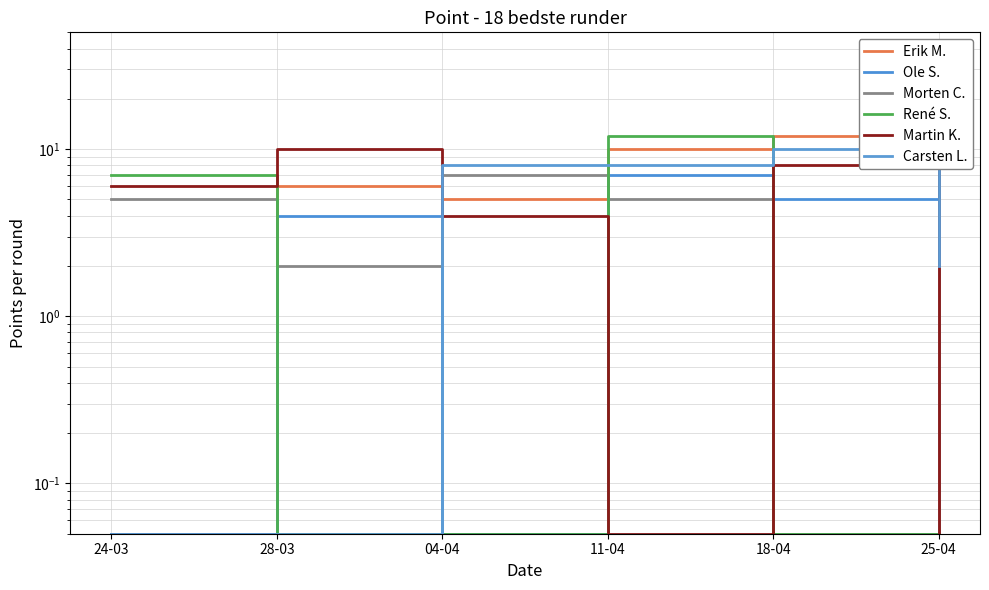

Is it true that Morten C. equals 2.4 at 04-04?

False